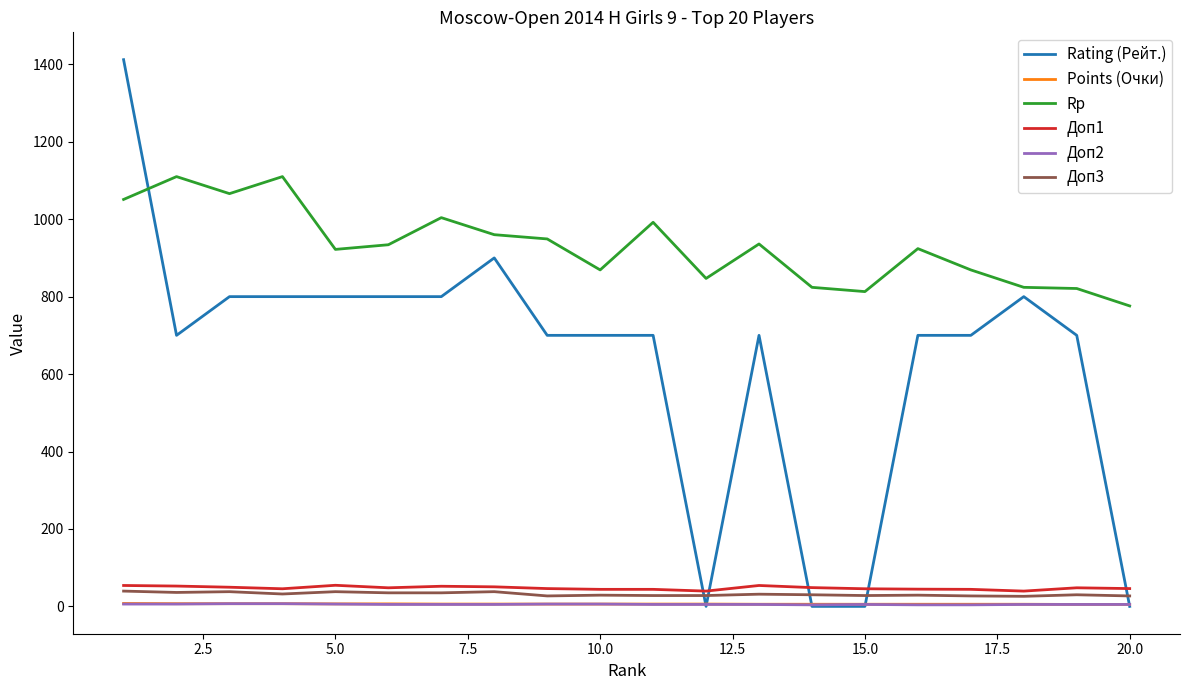

True or false: Доп2 and Rp cross at least once.

False